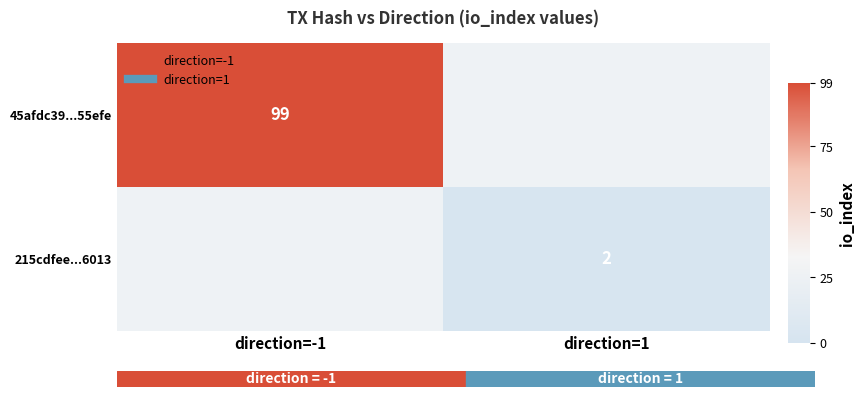

Which has a higher value, direction=-1 or direction=1?

direction=-1